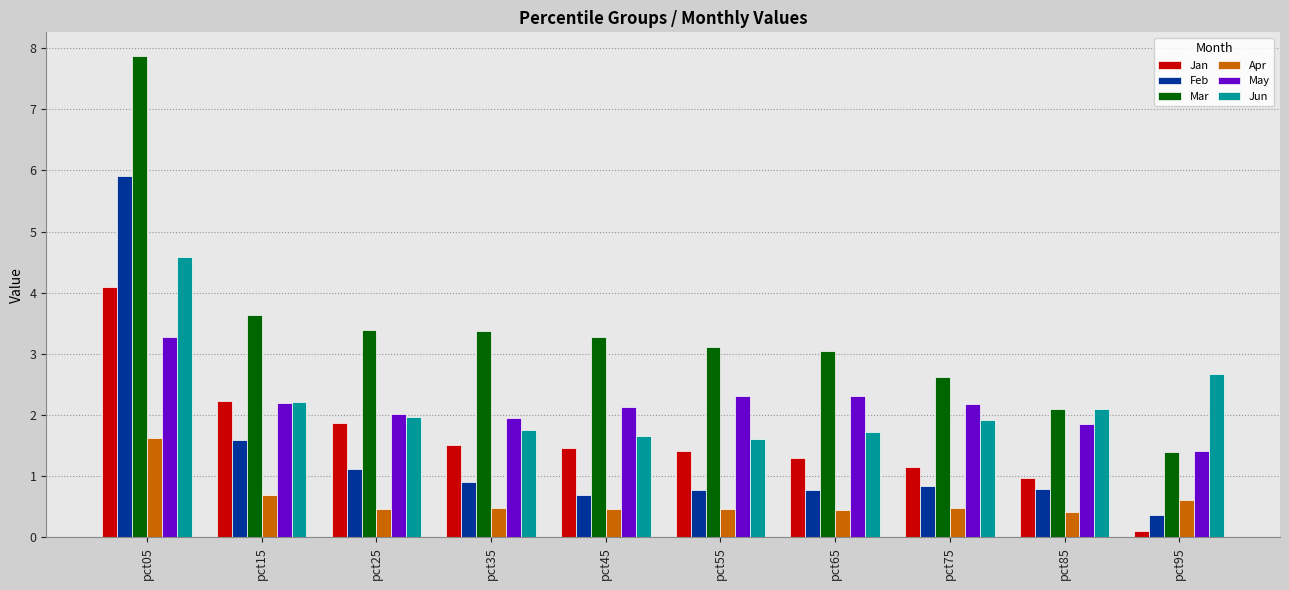

Count the number of categories in the chart.

10